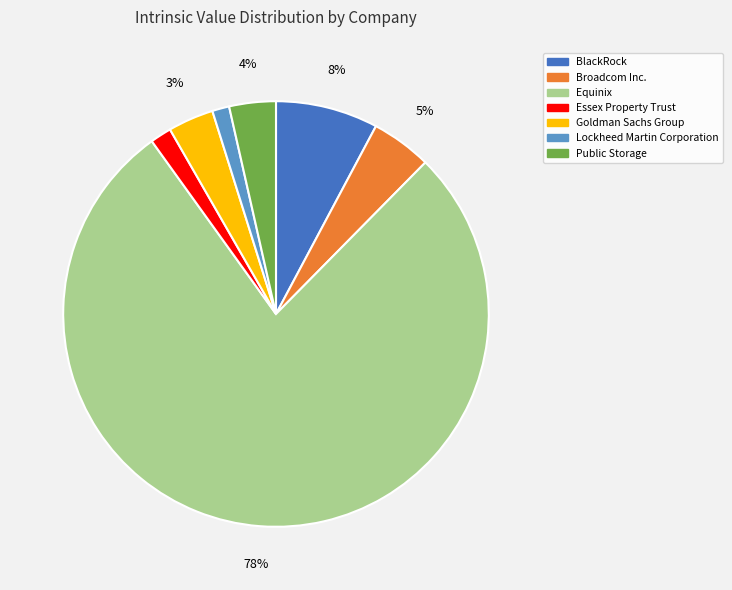

Do BlackRock and Public Storage together represent more than half of the pie?

No